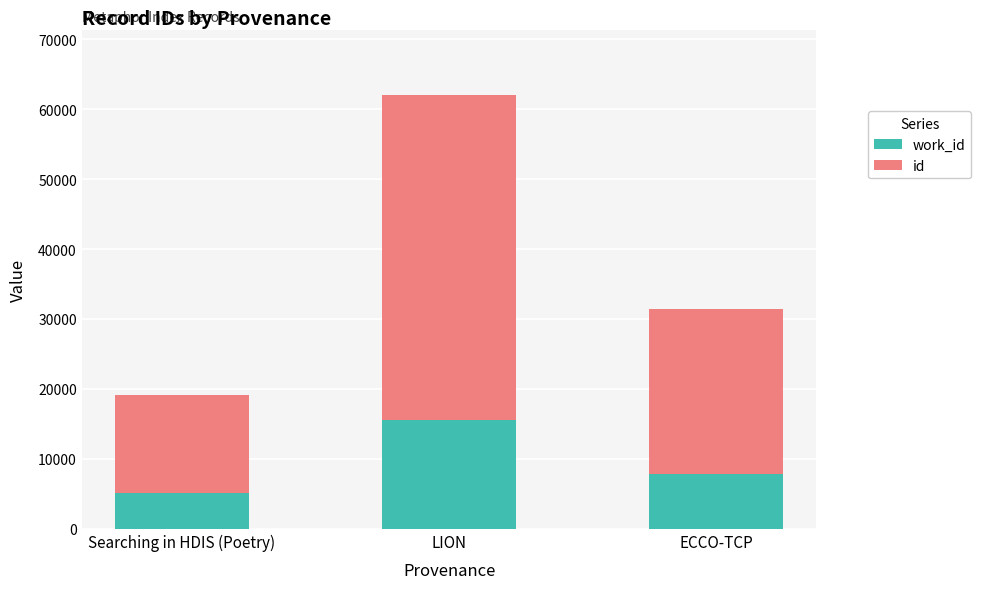

At which category is the sum across all series the highest?

LION